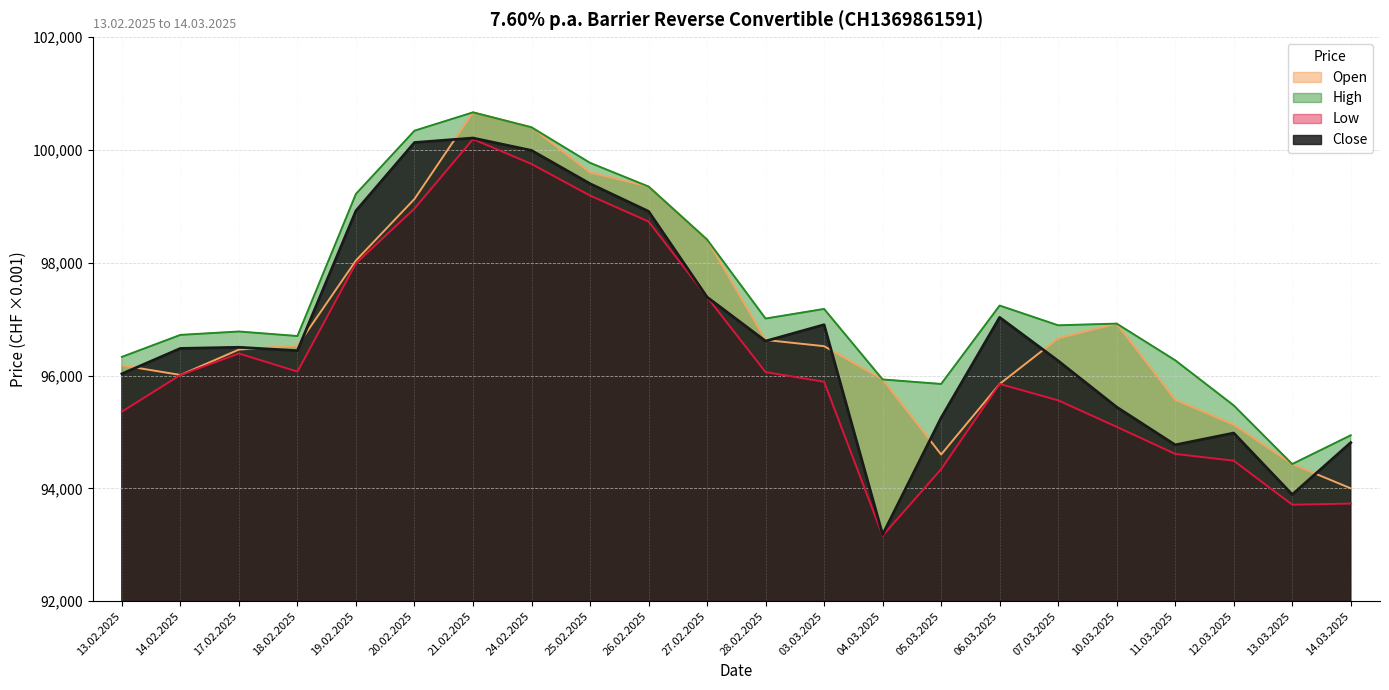

How many lines are shown in the chart?

4